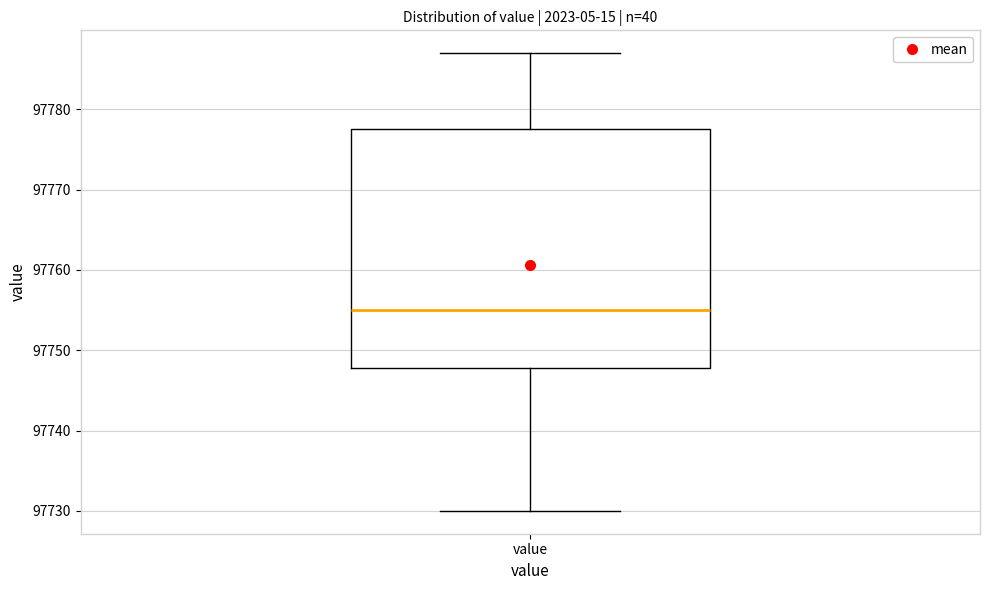

Transcribe this box plot: give where the median line is, the range the box spans, and where the two whiskers end, as read against the y-axis. The values are not printed on the chart, so give them approximately, as read against the axis.

median 97755, box 97748 to 97778, whiskers 97730 to 97787